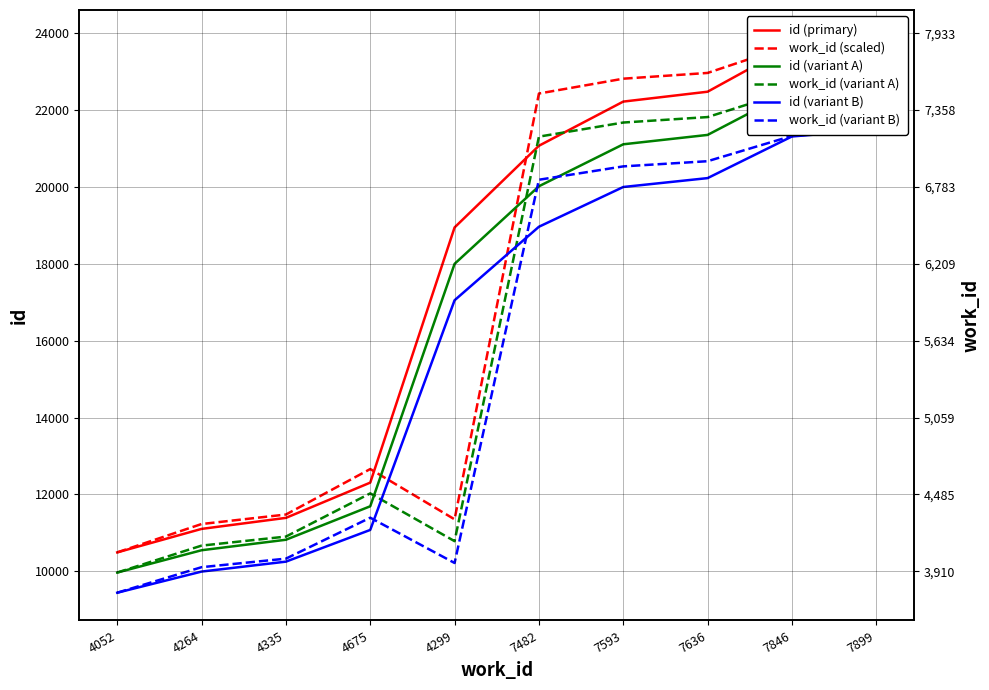

Between which two adjacent categories do work_id (variant B) and id (variant B) first intersect?

4675 and 4299